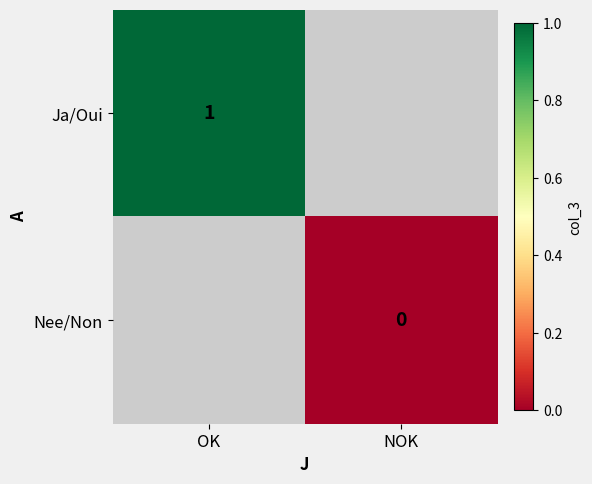

Which category has the lowest value across all series?

NOK